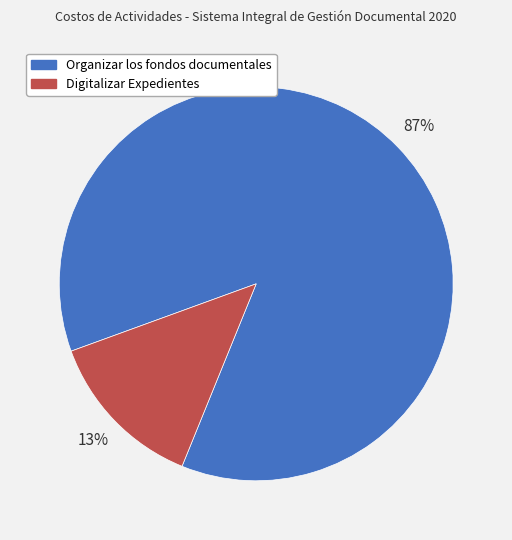

Is it true that Digitalizar Expedientes is 13% of the pie?

True